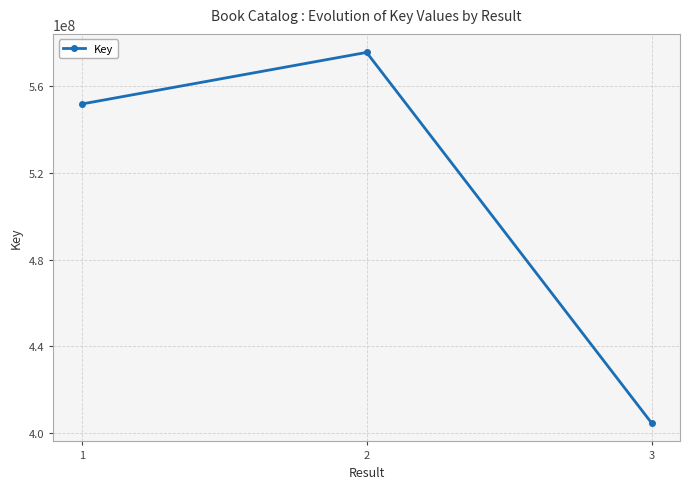

The chart shows a value of 551798608 at 1. True or false?

True